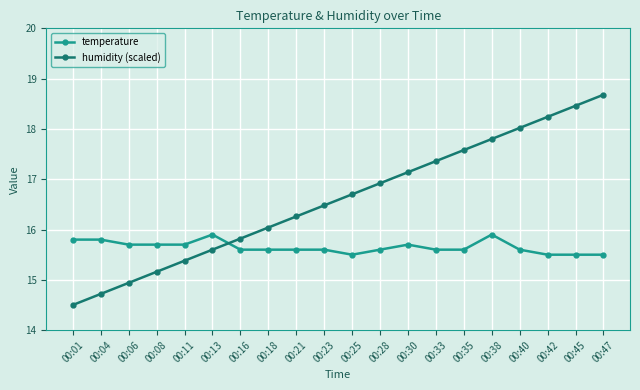

Is it true that temperature equals 15.5 at 00:25?

True